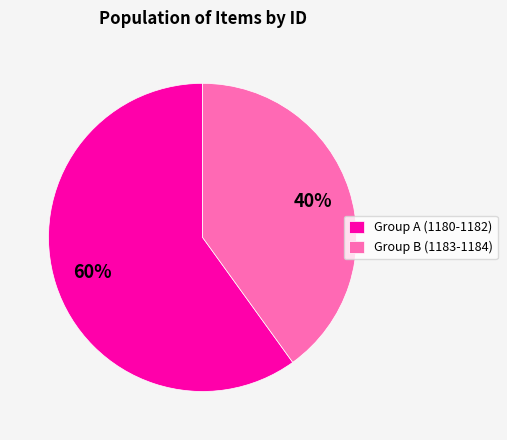

Between Group A (1180-1182) and Group B (1183-1184), which is larger?

Group A (1180-1182)